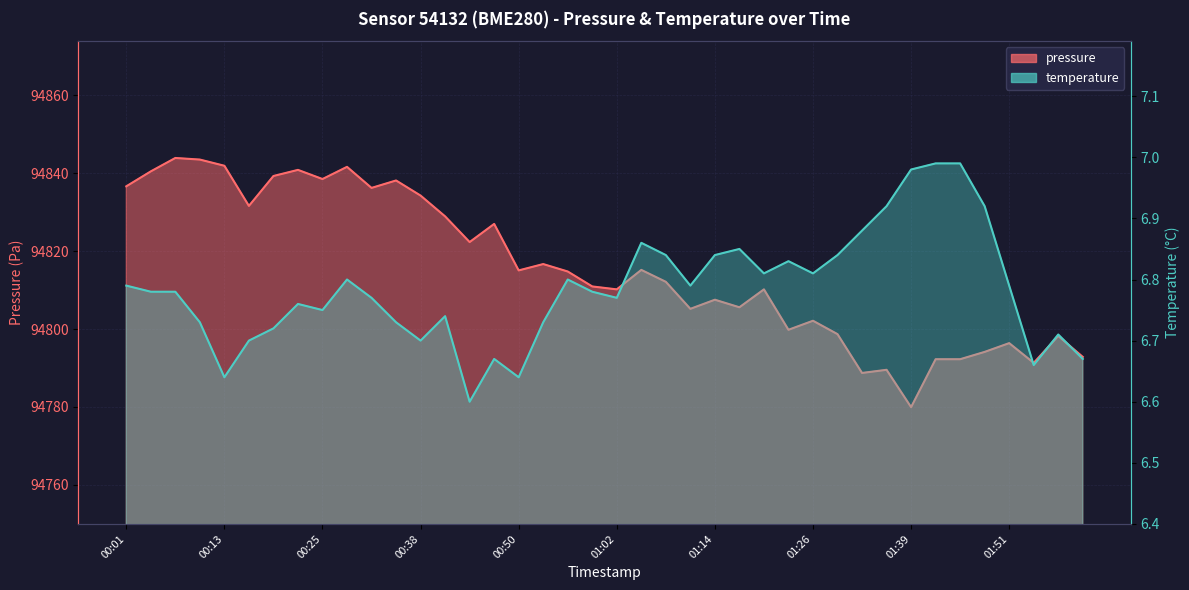

Which category has the highest value in the temperature series?

01:42